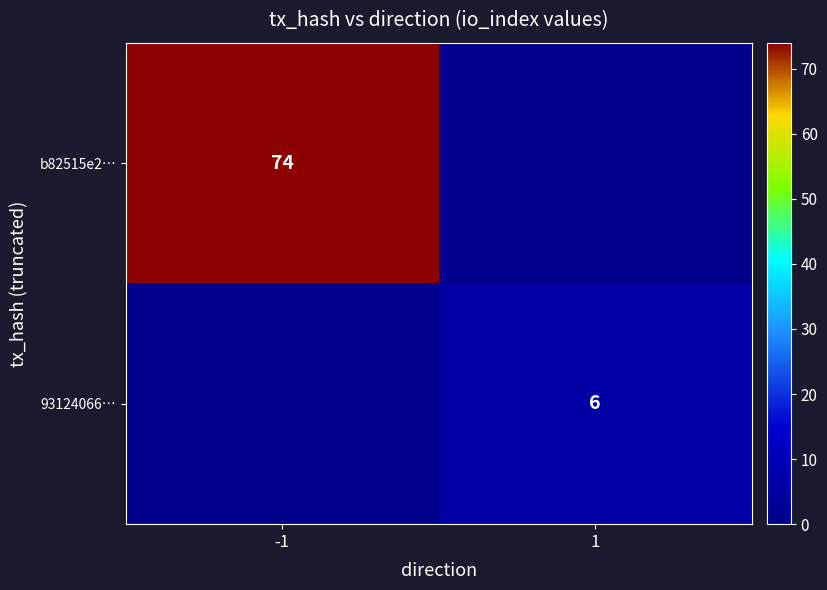

Is it true that b82515e2… equals 74 at -1?

True